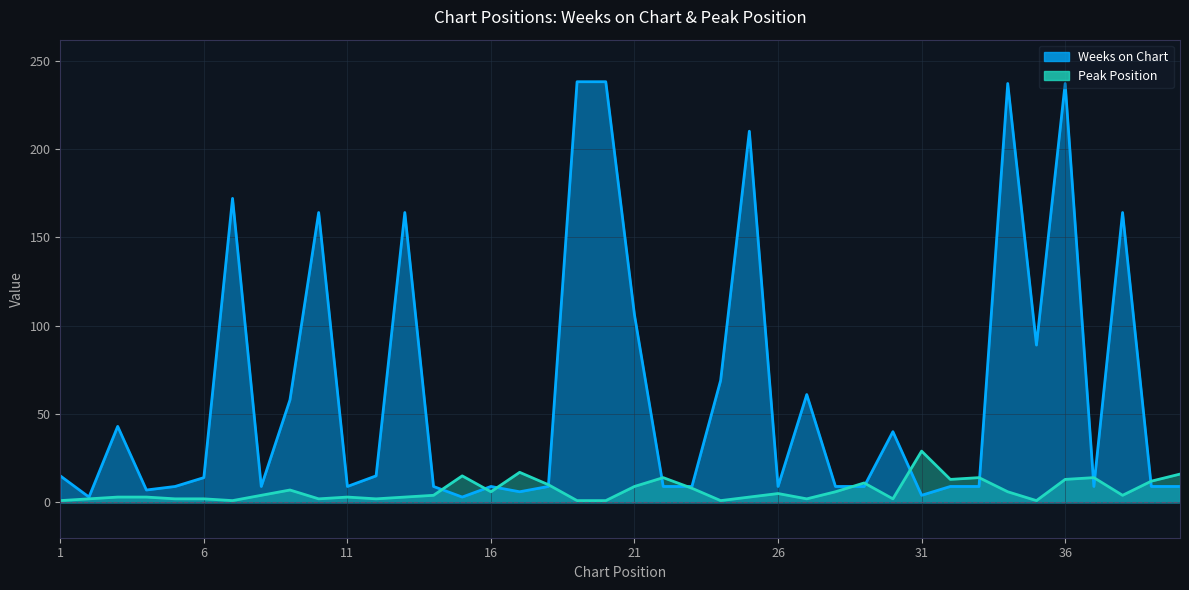

The value of Peak Position at 7 is 1. True or false?

True